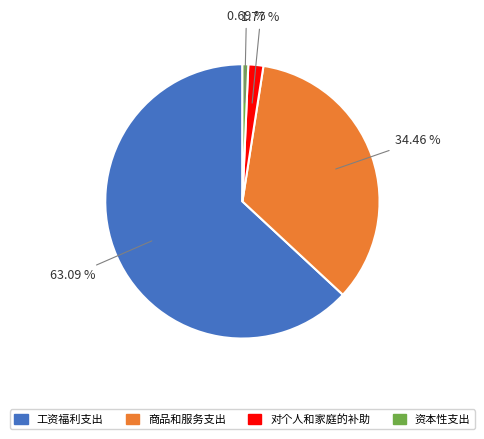

How many slices are in this pie chart?

4